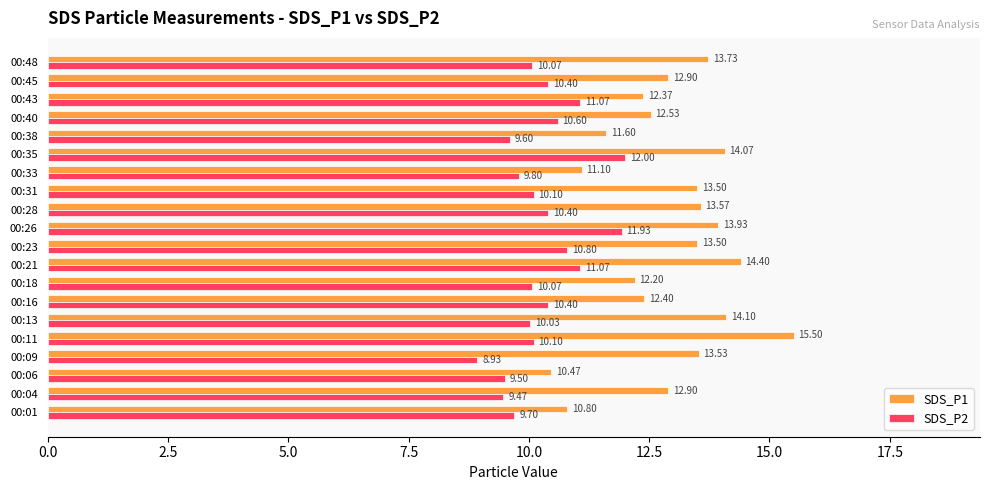

Which label corresponds to the largest value in the chart?

00:11